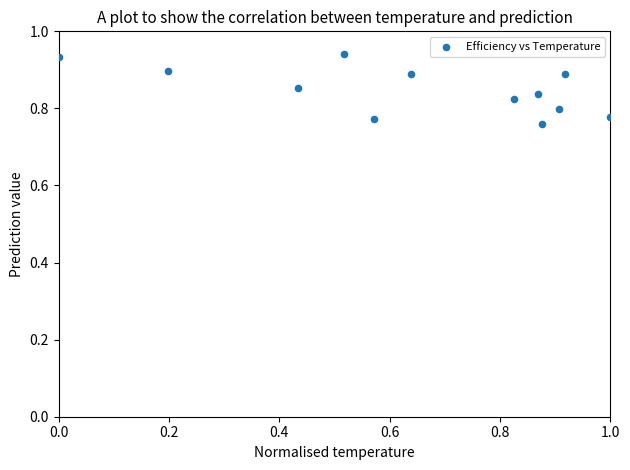

What is the range of X values (max minus min)?

1.0